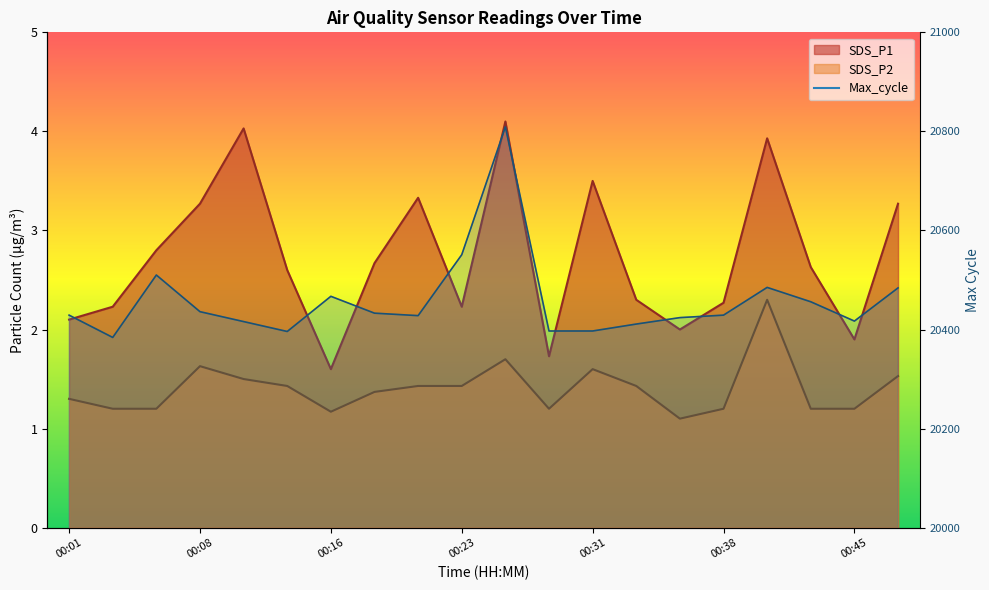

Reading right to left, what are all the values shown in this chart?

SDS_P1: 00:48=3.3	00:45=1.9	00:43=2.6	00:40=3.9	00:38=2.3	00:35=2.0	00:33=2.3	00:31=3.5	00:28=1.7	00:26=4.1	00:23=2.2	00:21=3.3	00:18=2.7	00:16=1.6	00:13=2.6	00:11=4.0	00:08=3.3	00:06=2.8	00:04=2.2	00:01=2.1
SDS_P2: 00:48=1.5	00:45=1.2	00:43=1.2	00:40=2.3	00:38=1.2	00:35=1.1	00:33=1.4	00:31=1.6	00:28=1.2	00:26=1.7	00:23=1.4	00:21=1.4	00:18=1.4	00:16=1.2	00:13=1.4	00:11=1.5	00:08=1.6	00:06=1.2	00:04=1.2	00:01=1.3
Max_cycle: 00:48=20484.0	00:45=20417.0	00:43=20456.0	00:40=20485.0	00:38=20429.0	00:35=20424.0	00:33=20411.0	00:31=20397.0	00:28=20397.0	00:26=20809.0	00:23=20551.0	00:21=20428.0	00:18=20433.0	00:16=20467.0	00:13=20396.0	00:11=20416.0	00:08=20436.0	00:06=20510.0	00:04=20384.0	00:01=20429.0